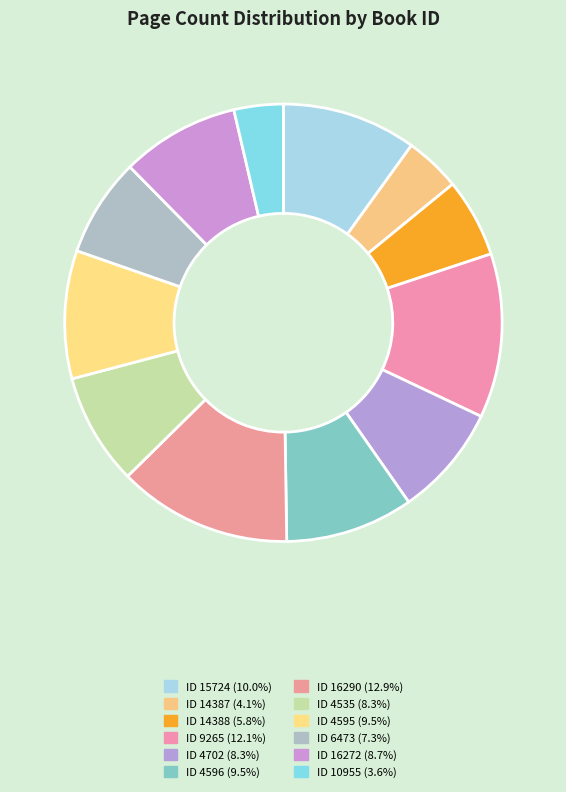

To the nearest percent, what is the difference between the largest and smallest slice percentages?

9%